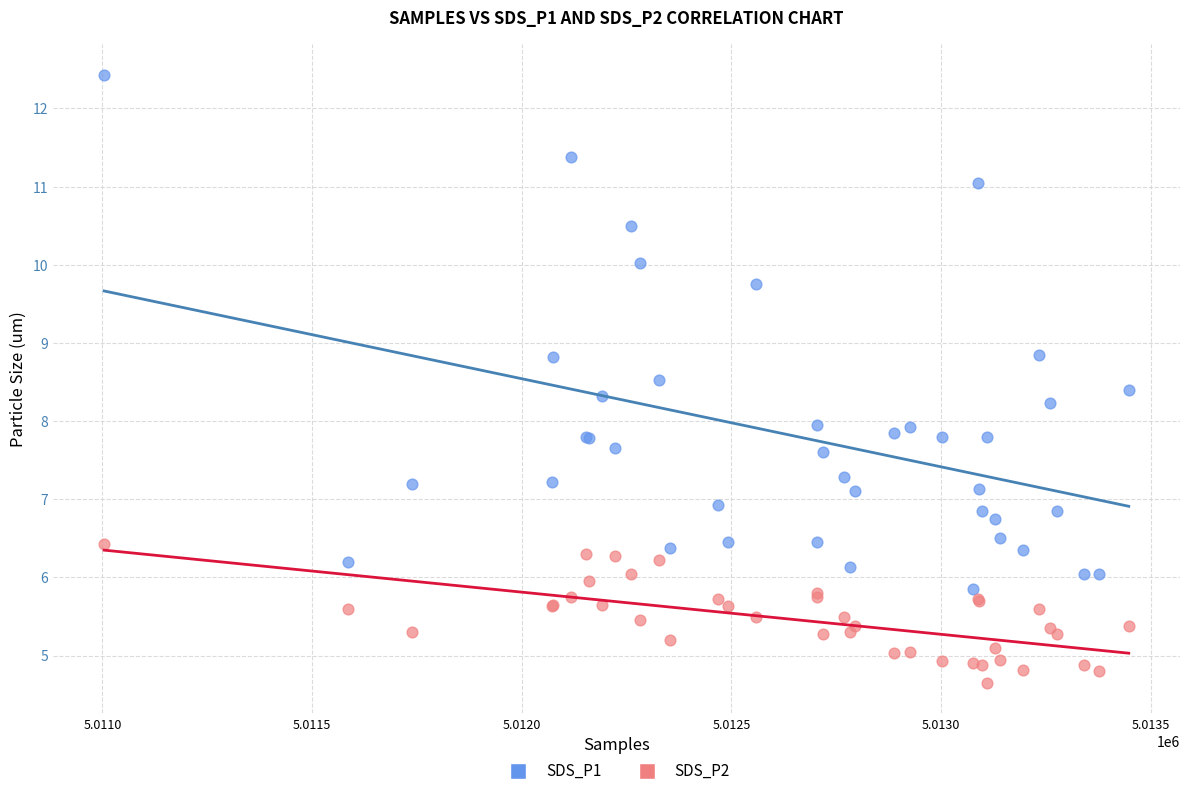

Which series has the largest Y range (max minus min)?

SDS_P1